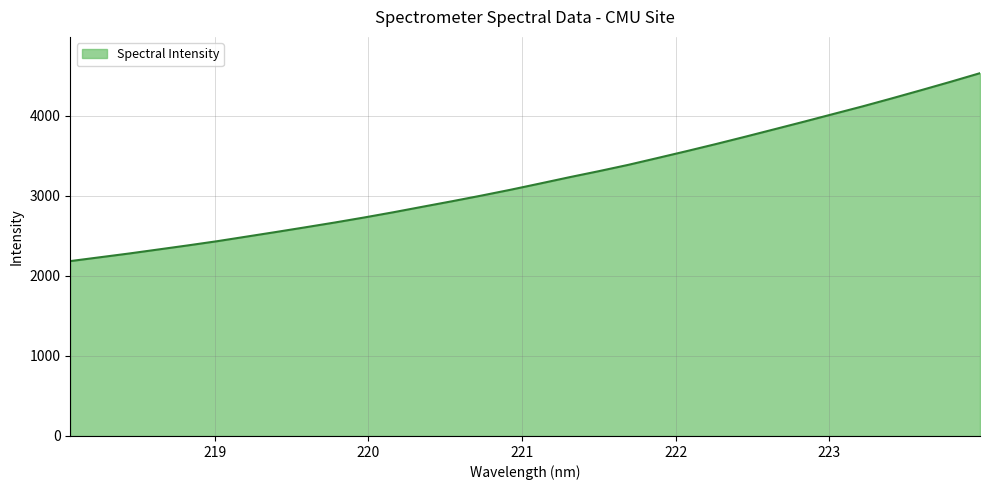

What is the difference between the maximum and minimum values?

2347.9